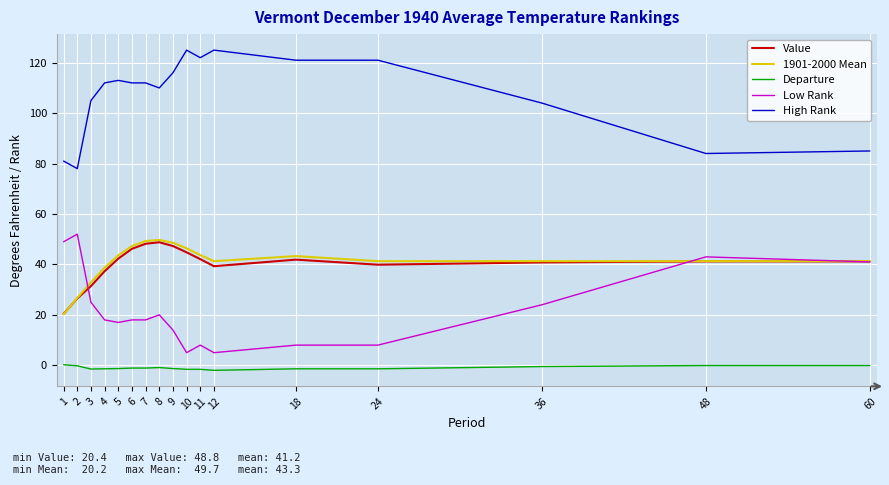

Which series has the largest total across all categories?

High Rank